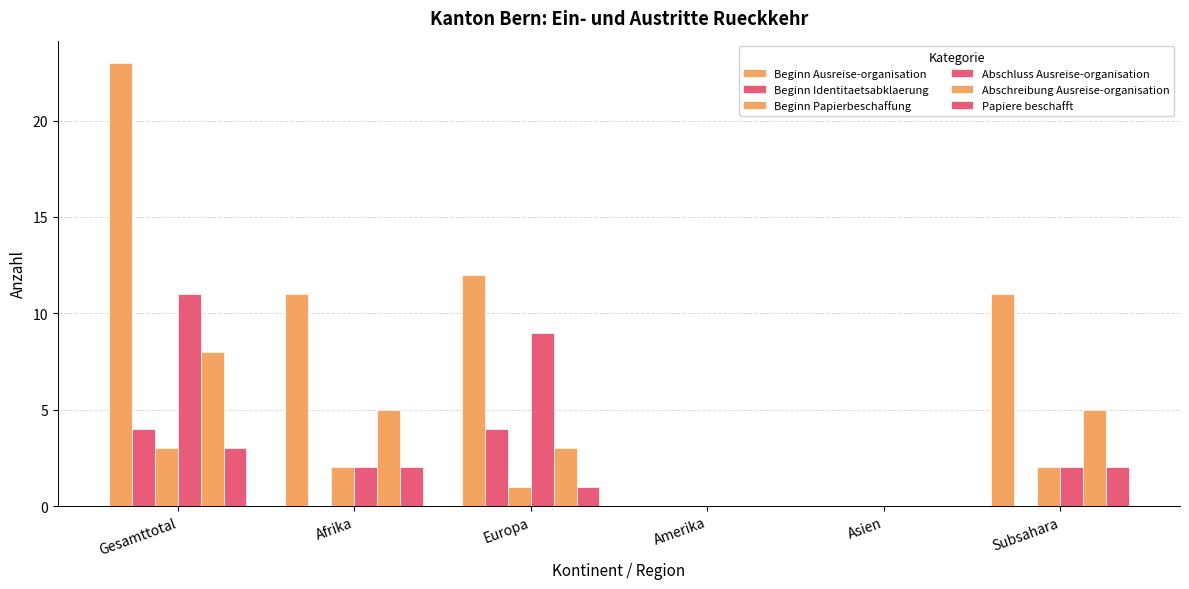

Is it true that Beginn Ausreise-organisation equals 11 at Subsahara?

True